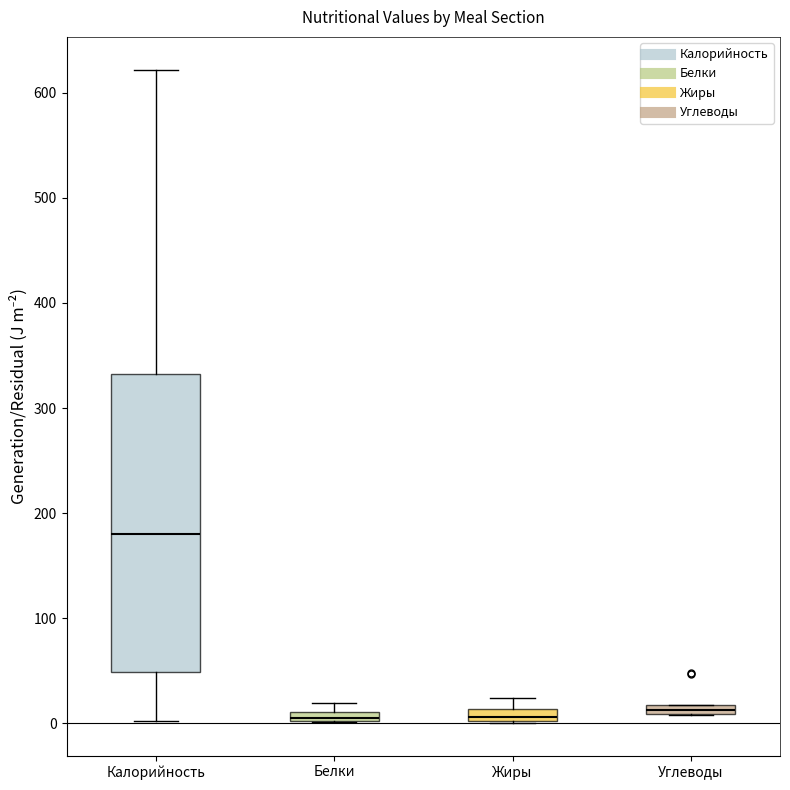

Which box has the highest median line?

Калорийность